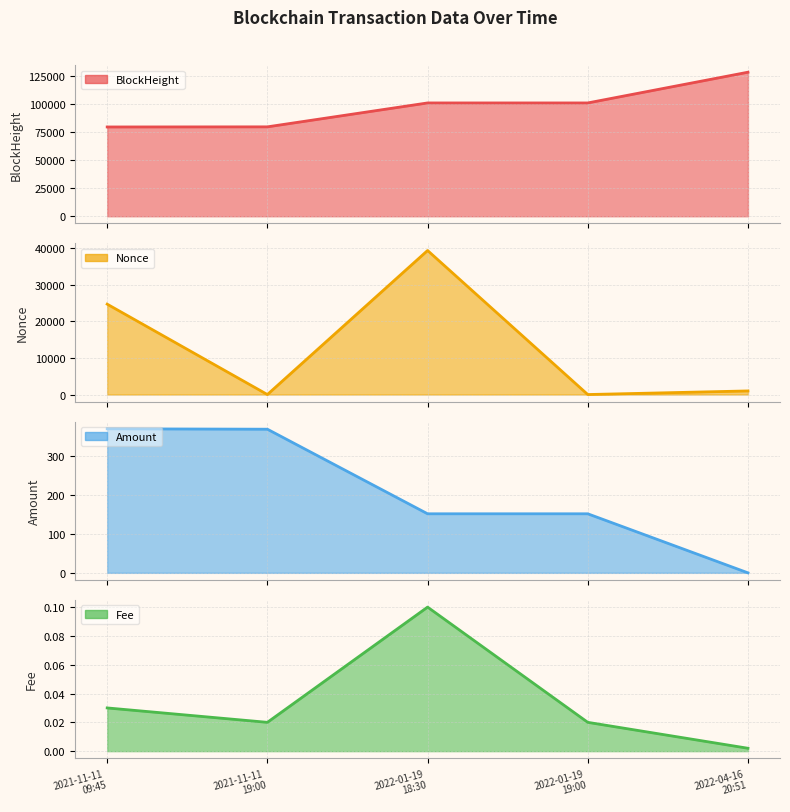

Is it true that Fee equals 0.0 at 2022-04-16 20:51:00?

True